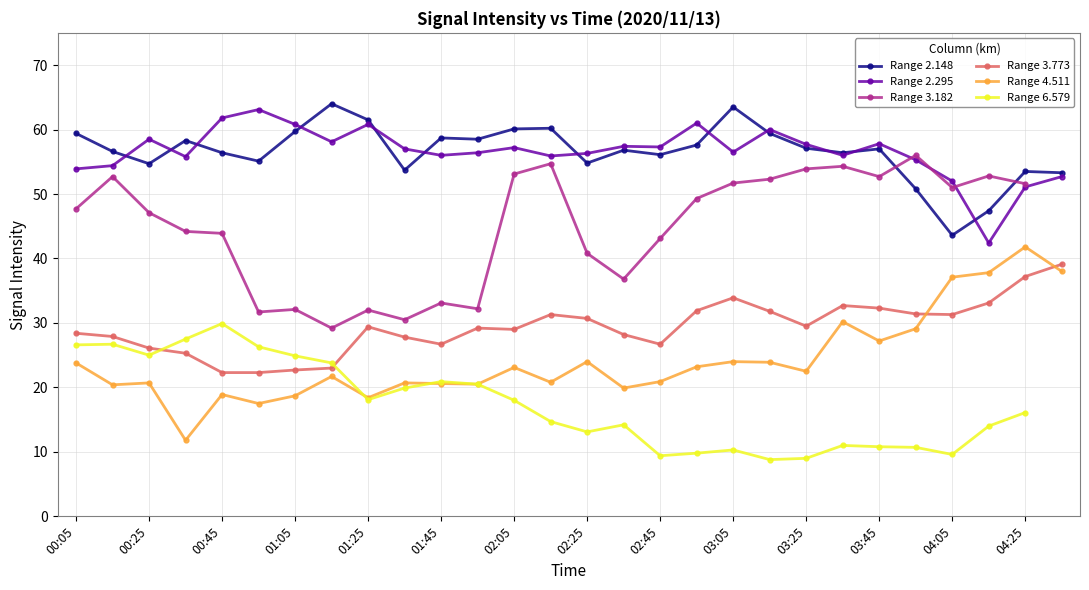

What is the minimum value for Range 6.579?

8.8